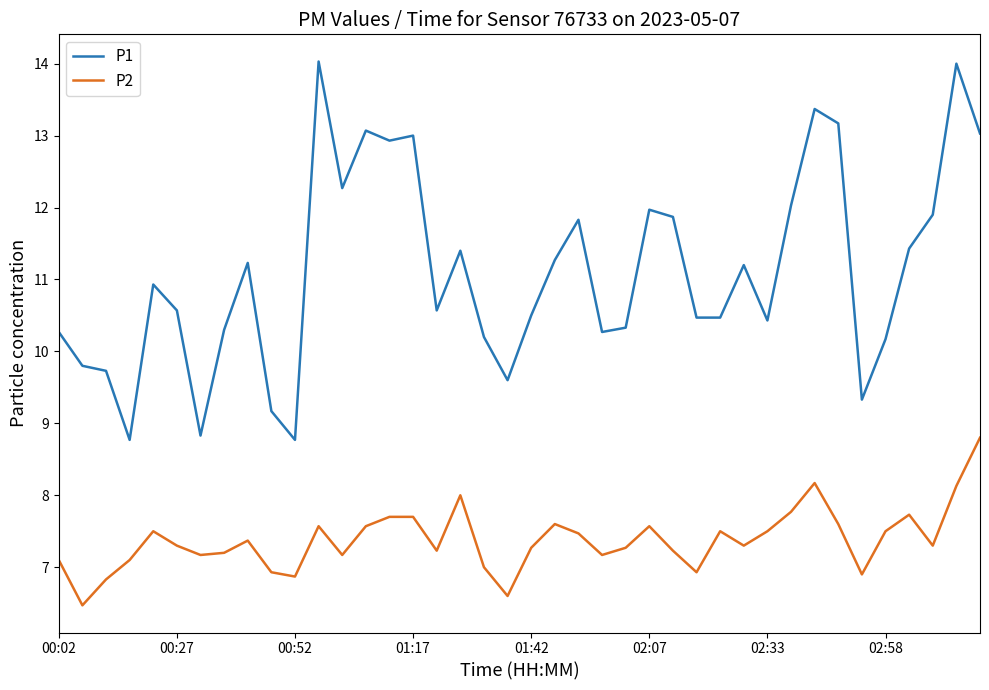

What is the difference between the maximum and minimum values in the P1 series?

5.3